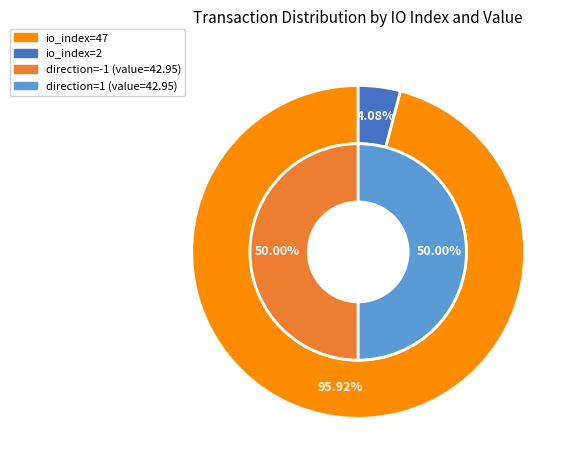

To the nearest percent, what is the difference between the largest and smallest slice percentages?

92%